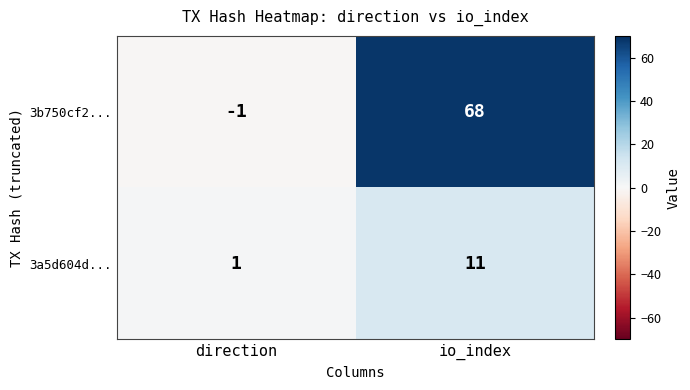

Where is 3a5d604d... nearest to the value 6?

direction